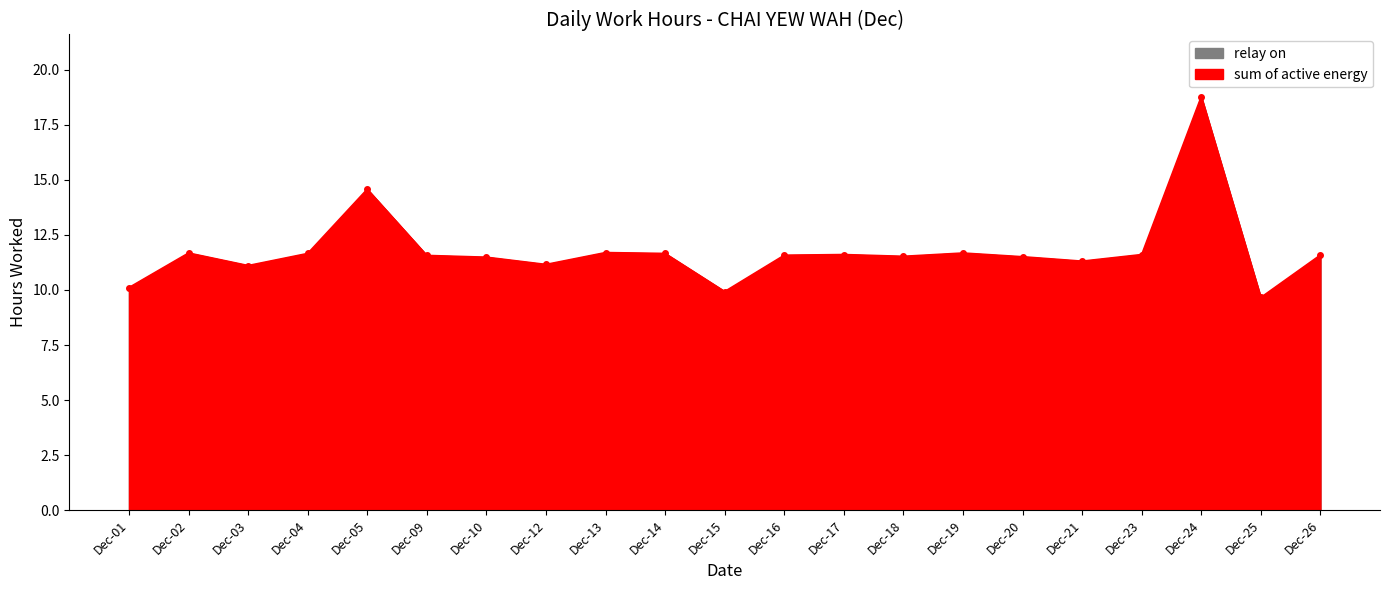

What is the average value?

11.8